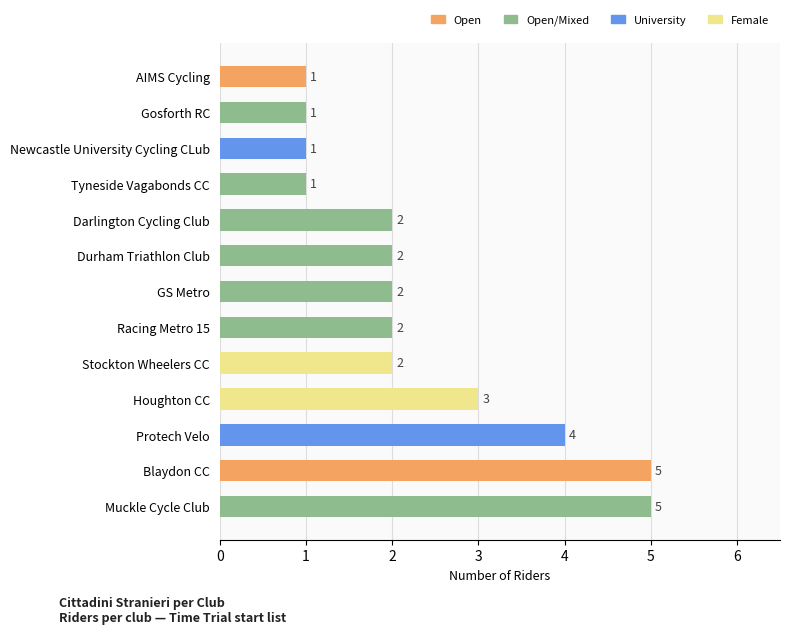

What is the maximum value shown in the chart?

5